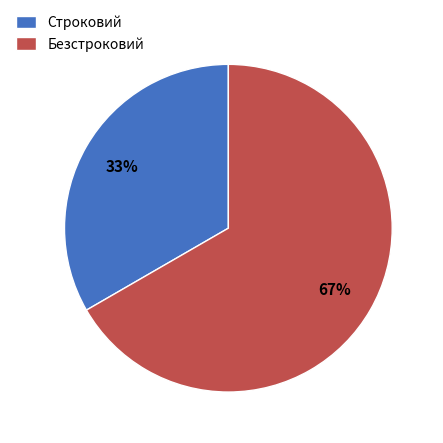

To the nearest percent, what is the combined percentage of Строковий and Безстроковий?

100%